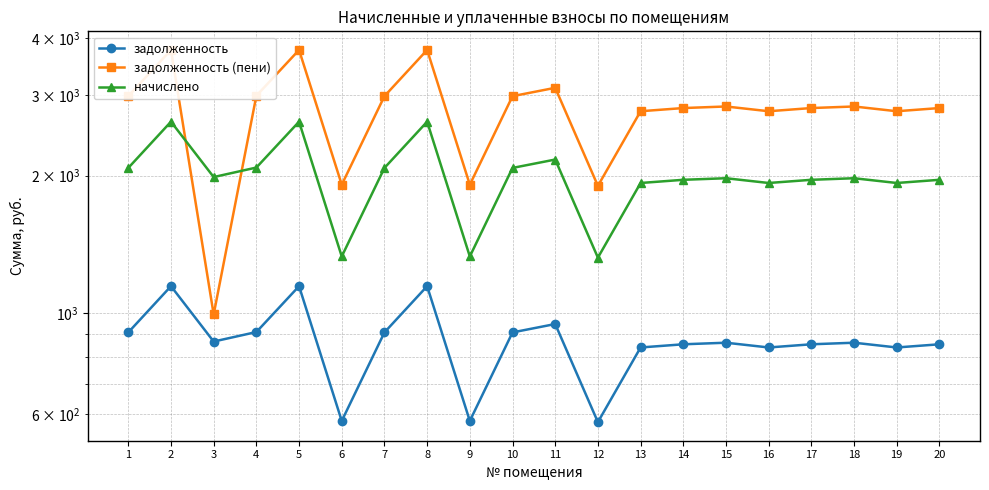

What is the value of the начислено point at the 2nd from the left?

2624.7